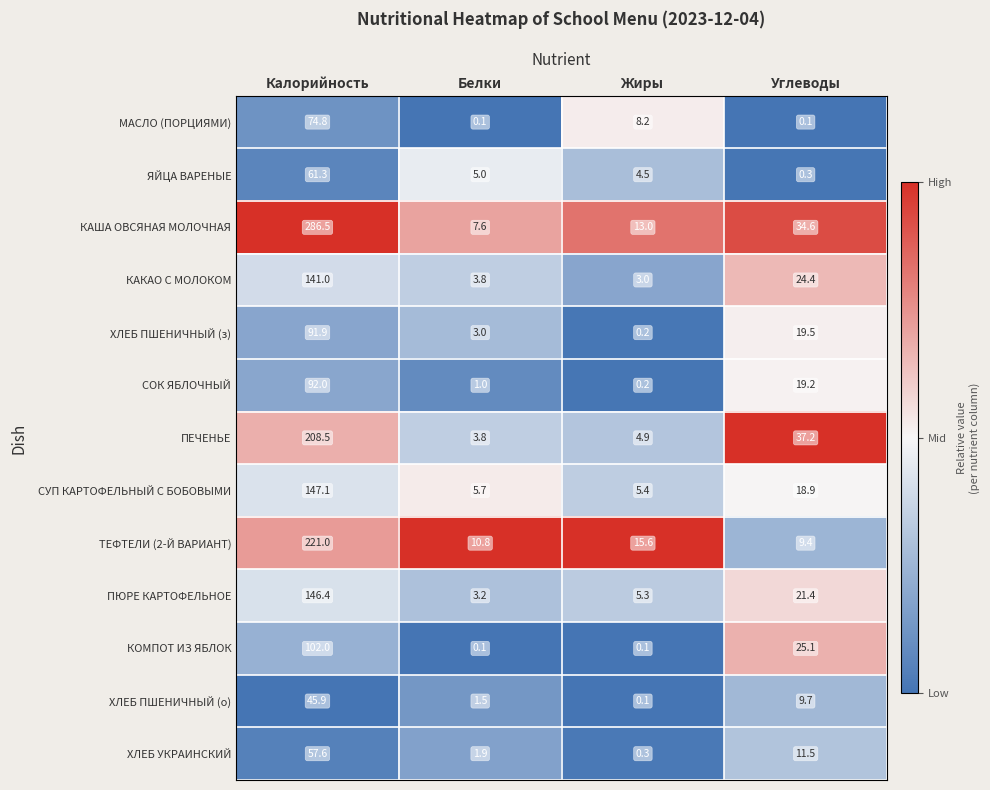

At which category is the sum across all series the highest?

Калорийность